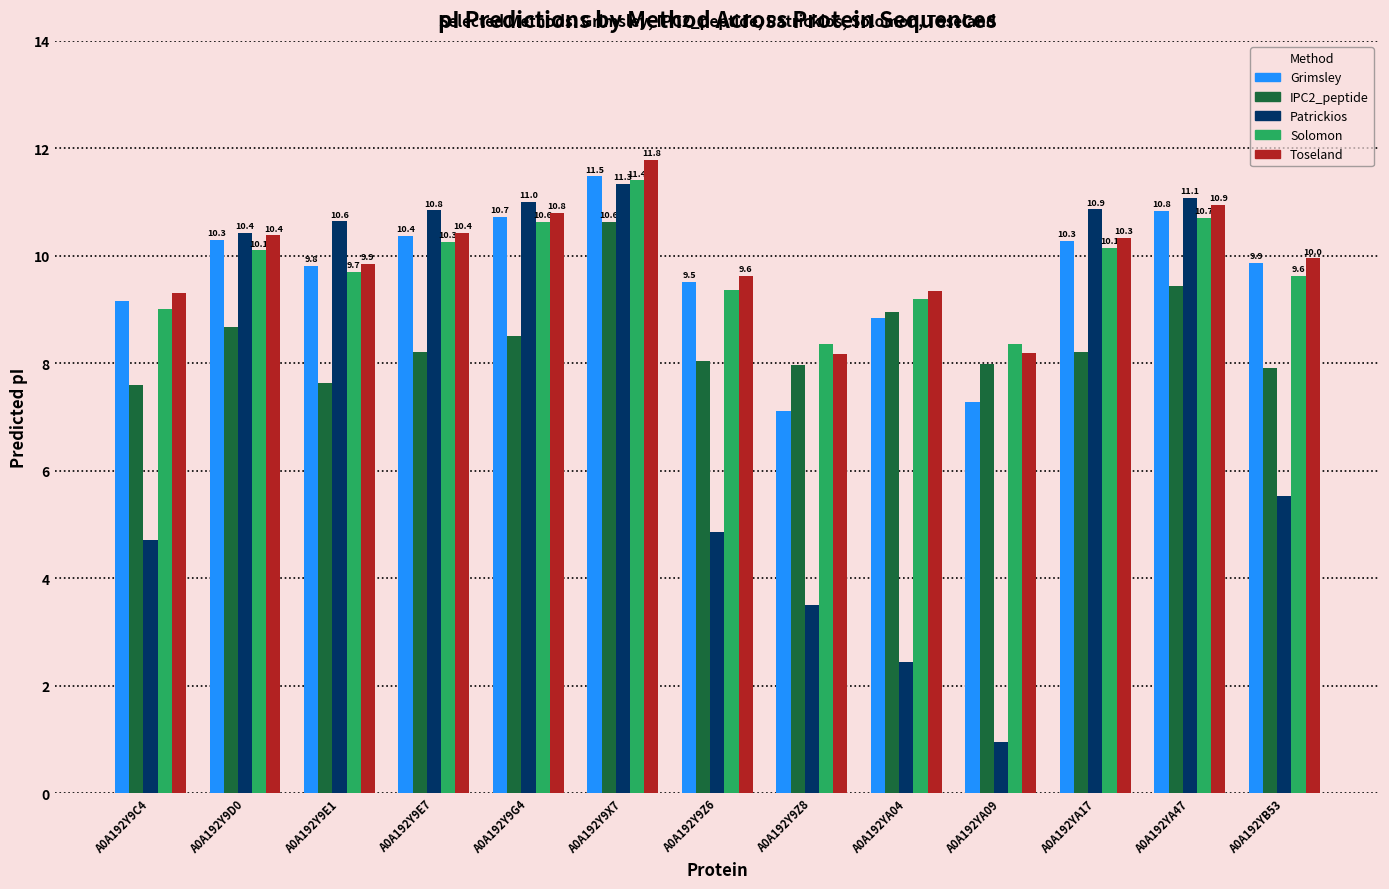

Is the value of Solomon at A0A192YA17 greater than the value of Grimsley at A0A192YA09?

Yes